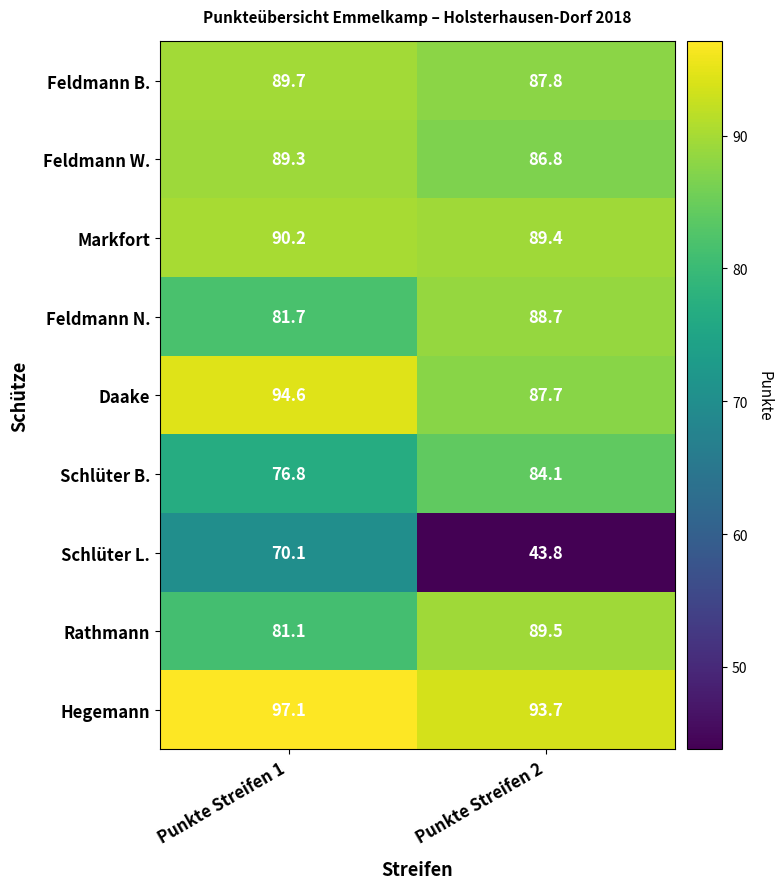

What is the difference between the highest and lowest values at Punkte Streifen 2?

49.9